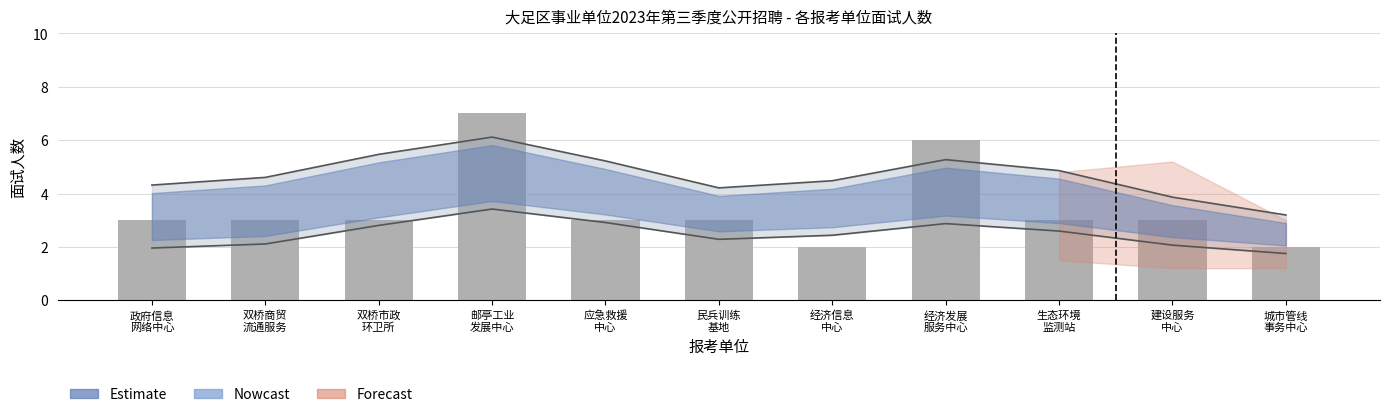

What is the label of the 2nd bar from the right?

建设服务
中心